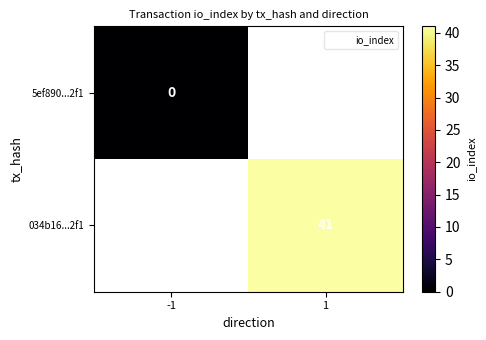

Is the value of 5ef890...2f1 at 1 greater than the value of 034b16...2f1 at -1?

No